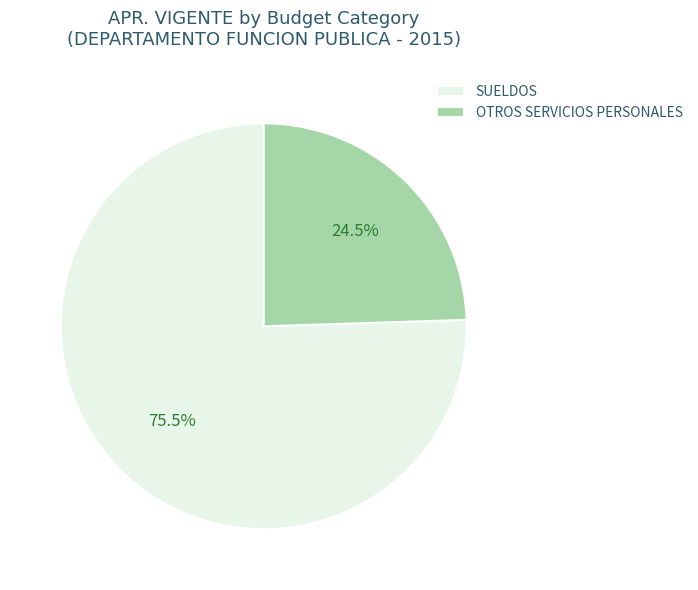

Which category accounts for the majority?

SUELDOS